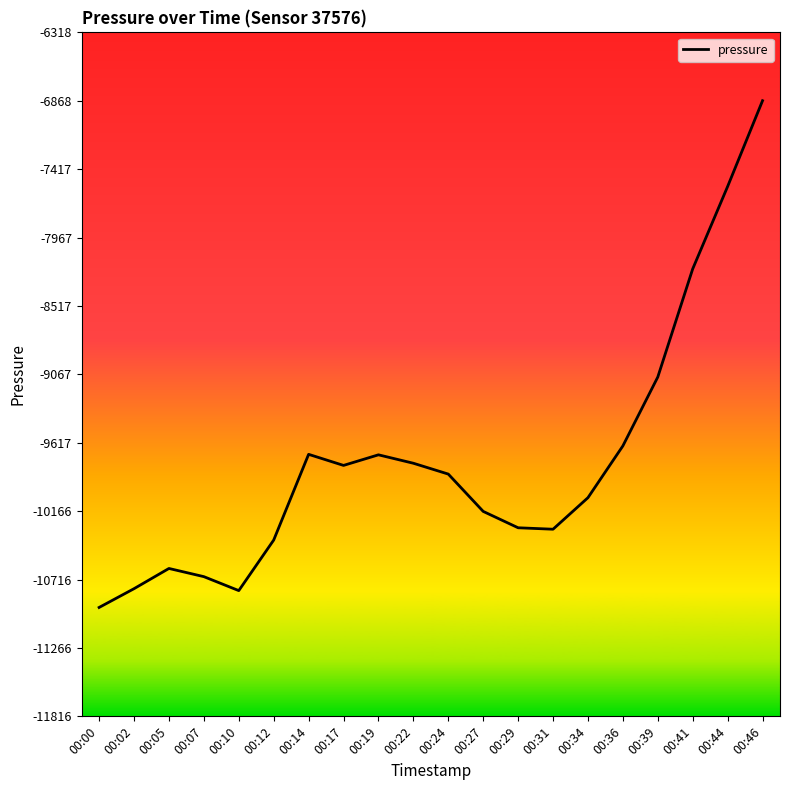

What is the difference between the maximum and minimum values?

4073.5